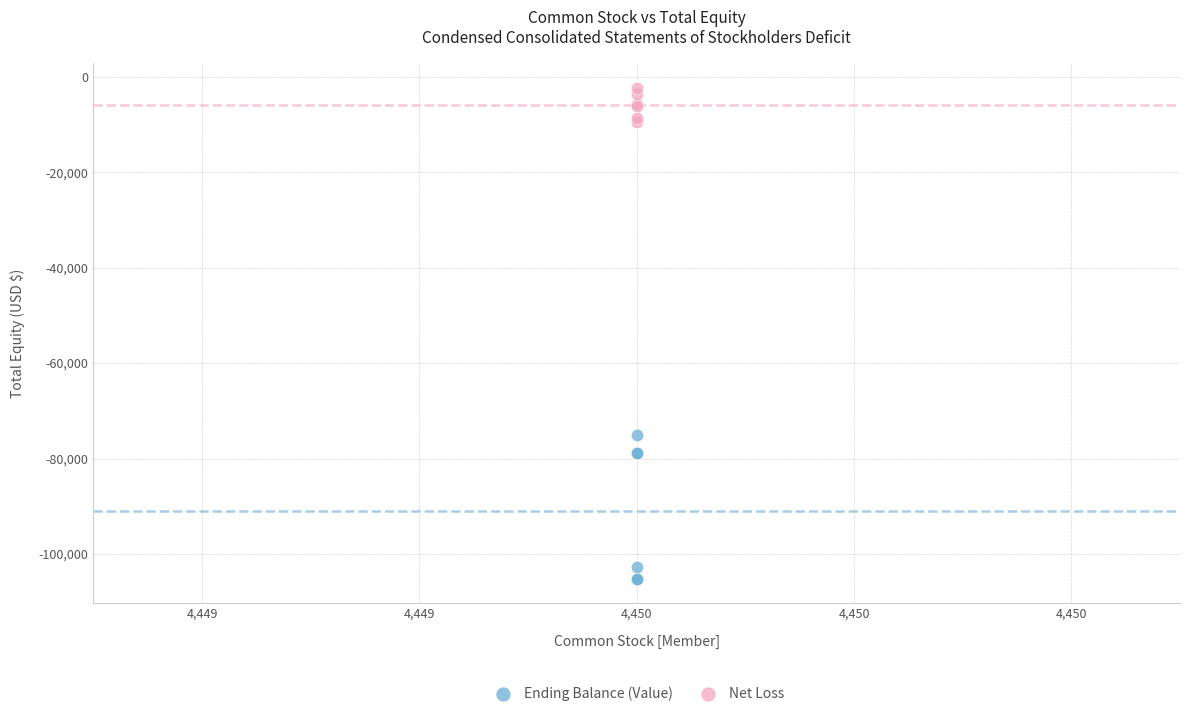

Which series contains the lowest Y value?

Ending Balance (Value)